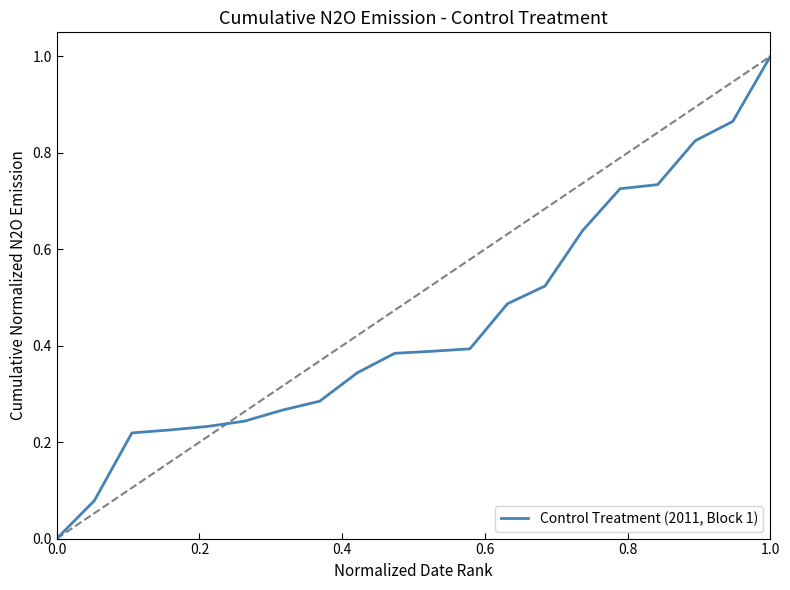

What is the greatest value displayed?

1.0